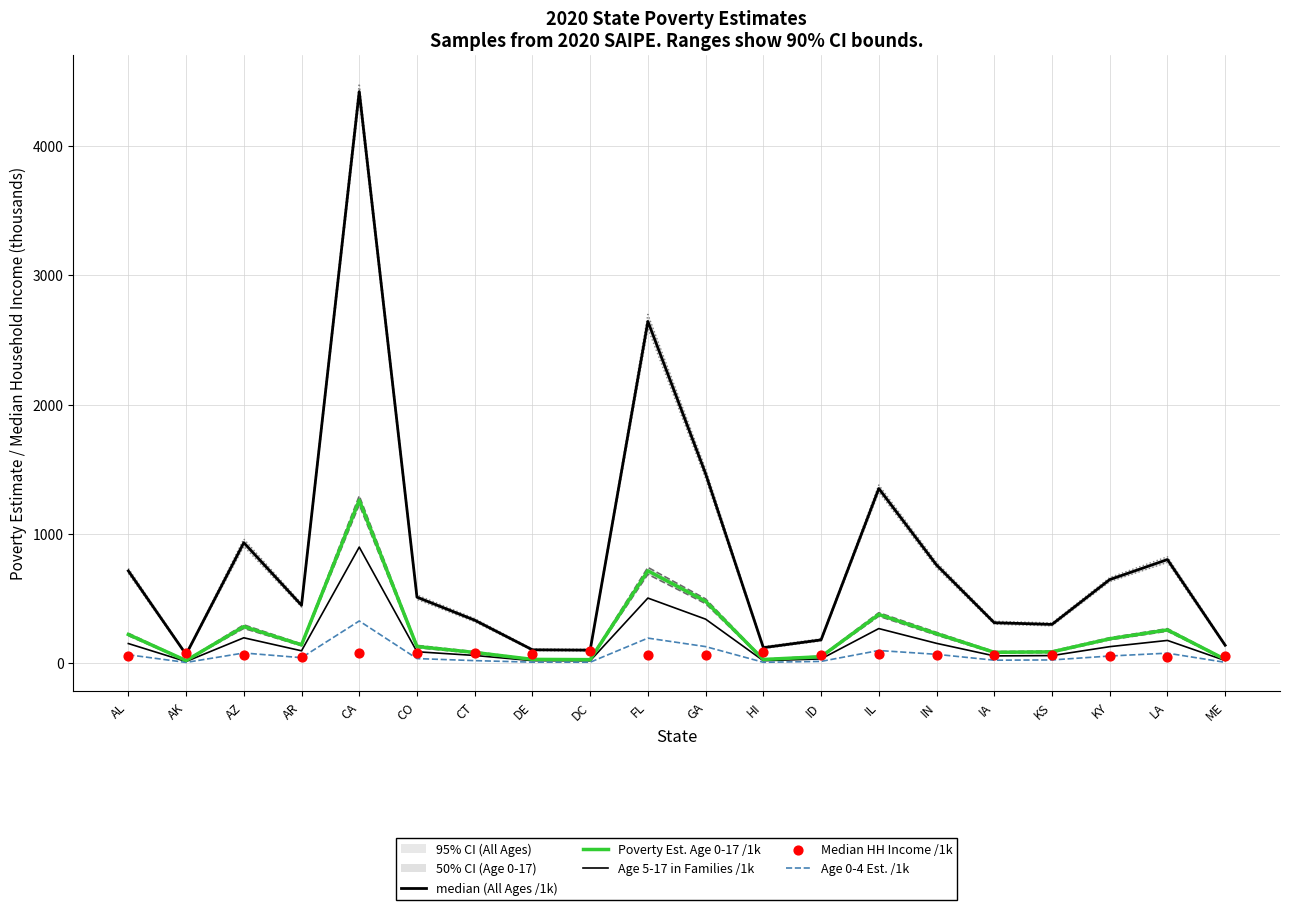

Is the value of Age 5-17 in Families /1k at ID greater than the value of Median HH Income /1k at KS?

No